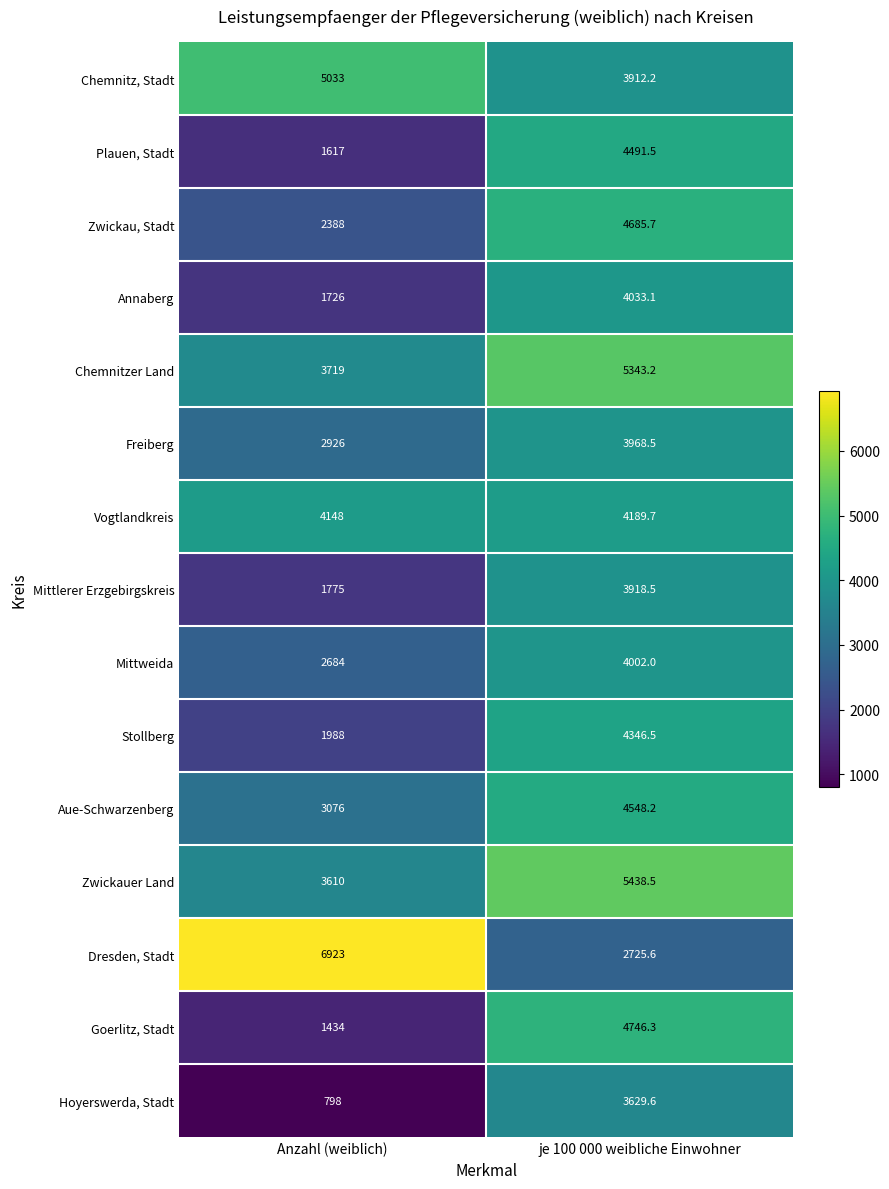

Reading left to right, transcribe all the data shown in this chart.

Chemnitz, Stadt: 5033.0	3912.2
Plauen, Stadt: 1617.0	4491.5
Zwickau, Stadt: 2388.0	4685.7
Annaberg: 1726.0	4033.1
Chemnitzer Land: 3719.0	5343.2
Freiberg: 2926.0	3968.5
Vogtlandkreis: 4148.0	4189.7
Mittlerer Erzgebirgskreis: 1775.0	3918.5
Mittweida: 2684.0	4002.0
Stollberg: 1988.0	4346.5
Aue-Schwarzenberg: 3076.0	4548.2
Zwickauer Land: 3610.0	5438.5
Dresden, Stadt: 6923.0	2725.6
Goerlitz, Stadt: 1434.0	4746.3
Hoyerswerda, Stadt: 798.0	3629.6